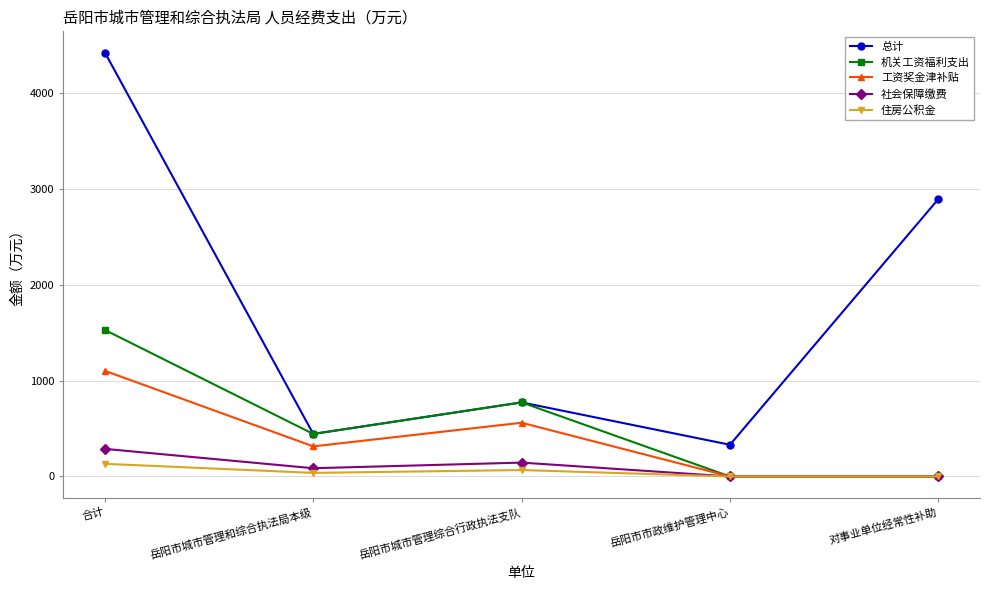

List the series in order of their peak value, lowest first.

住房公积金, 社会保障缴费, 工资奖金津补贴, 机关工资福利支出, 总计